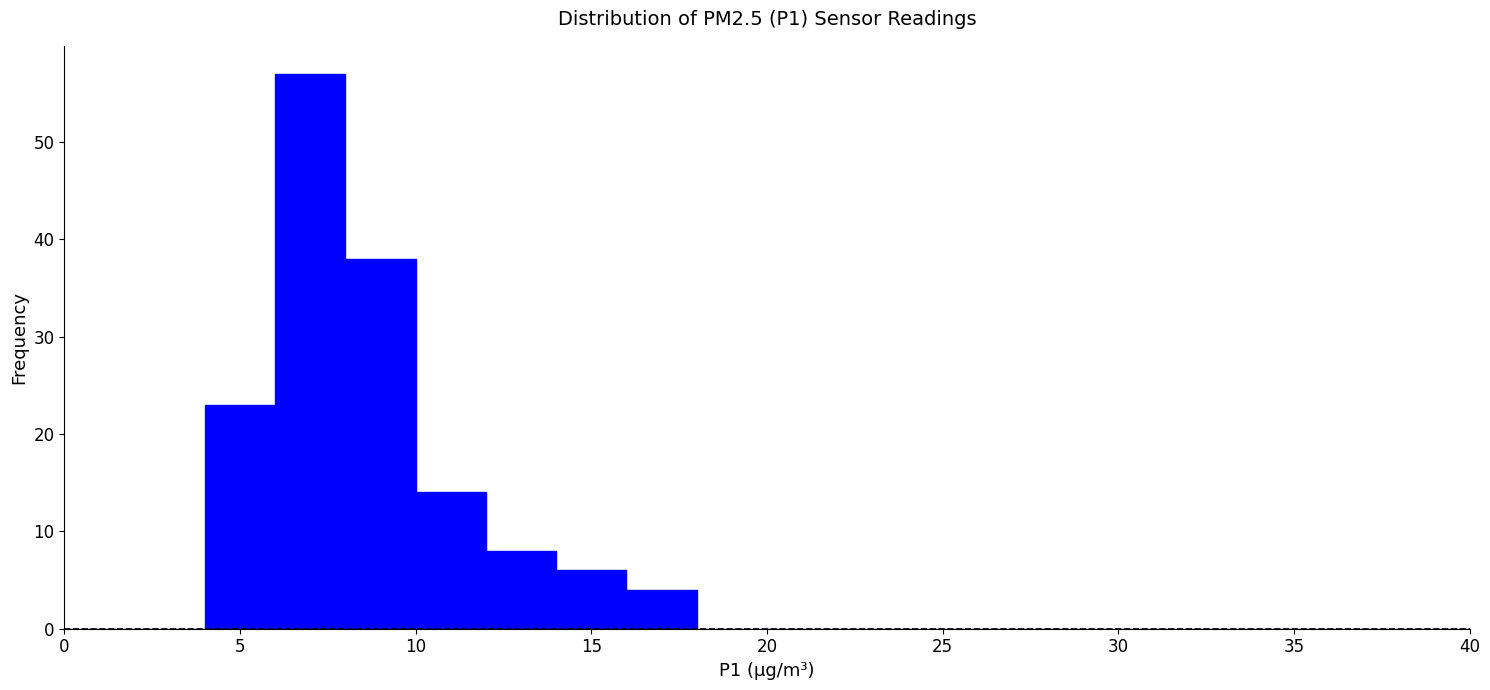

Which range on the x-axis has the tallest bar?

6 to 8